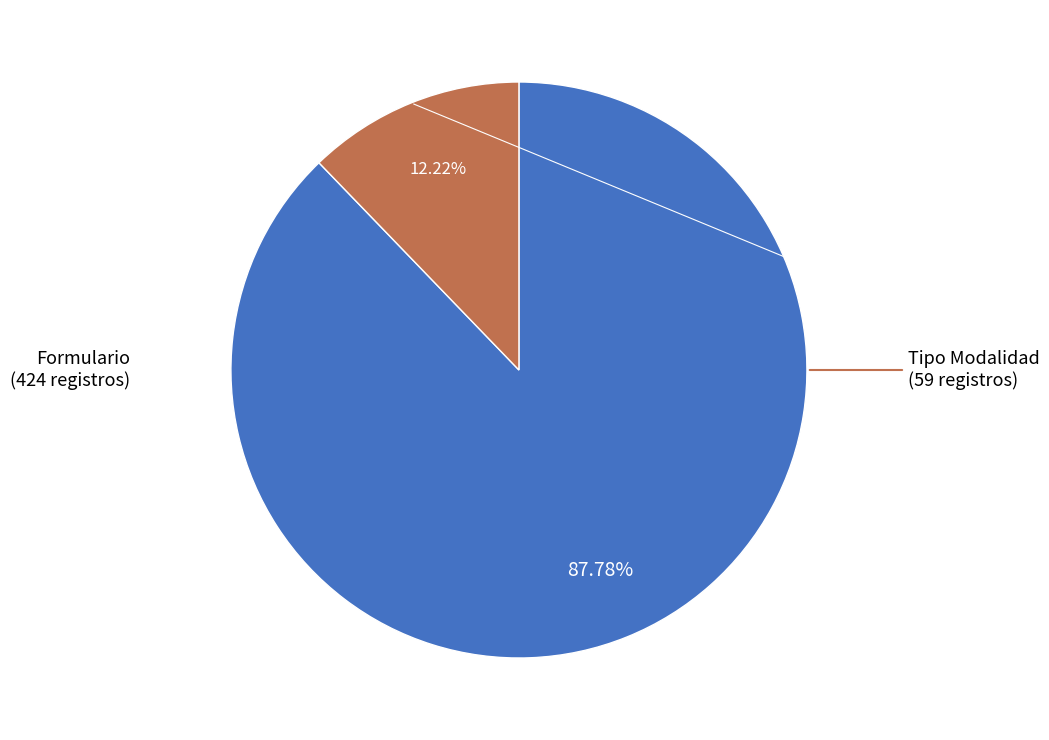

Is there any slice that represents more than half of the pie?

Yes